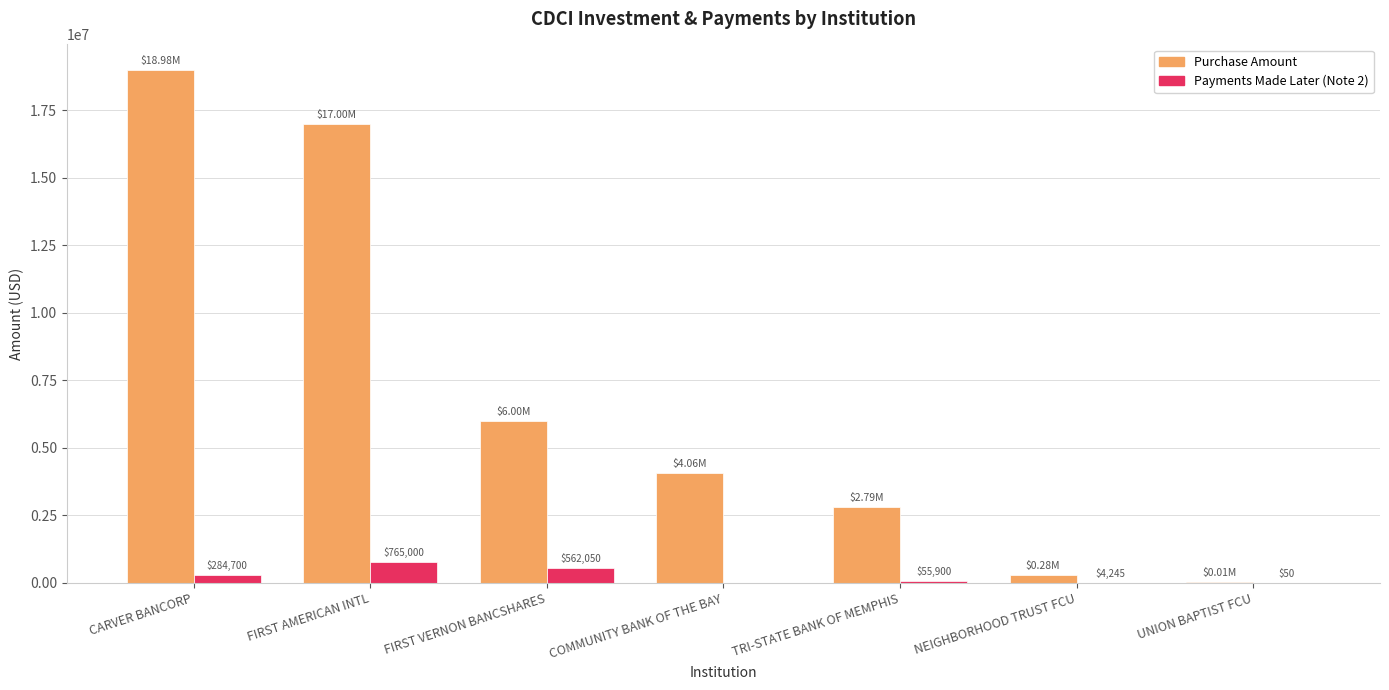

What is the average value of the Purchase Amount series?

7018286